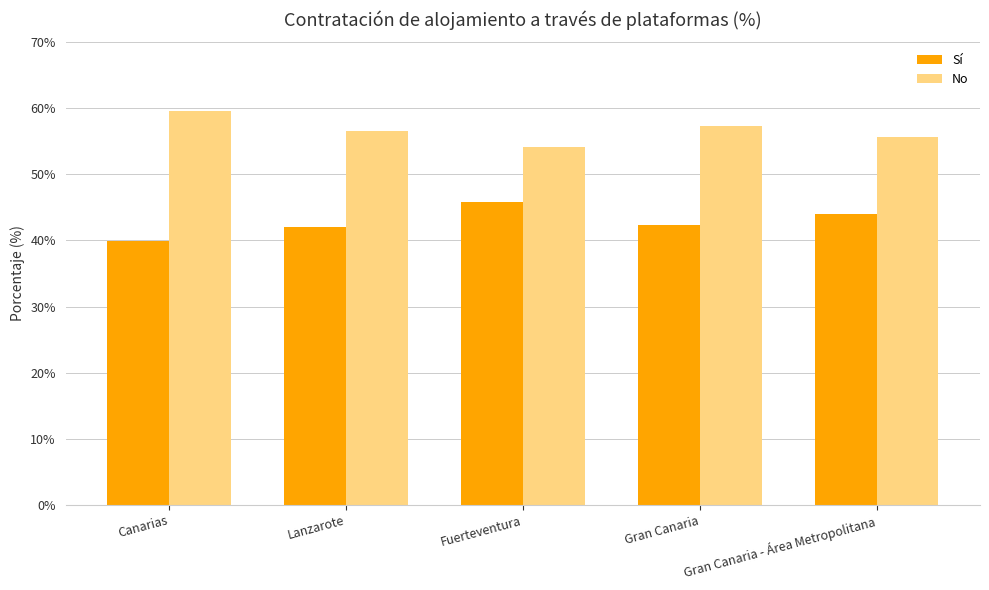

What is the approximate value of No at Lanzarote?

56.6